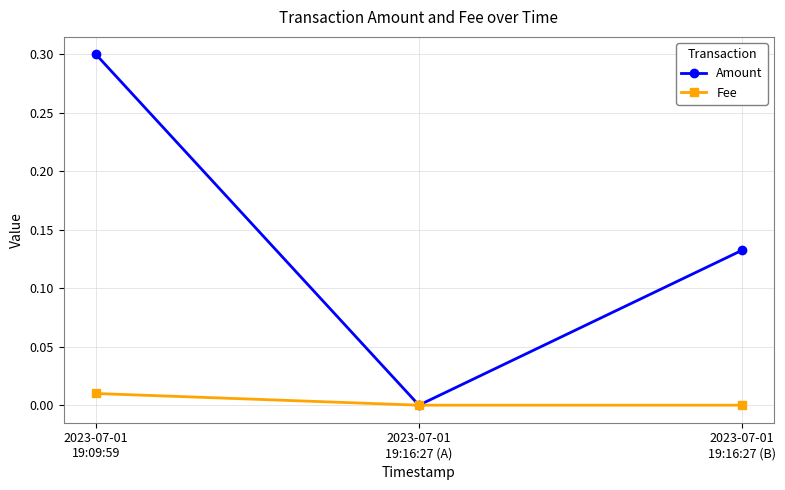

Is the value of Fee at 2023-07-01
19:09:59 greater than the value of Amount at 2023-07-01
19:16:27 (B)?

No